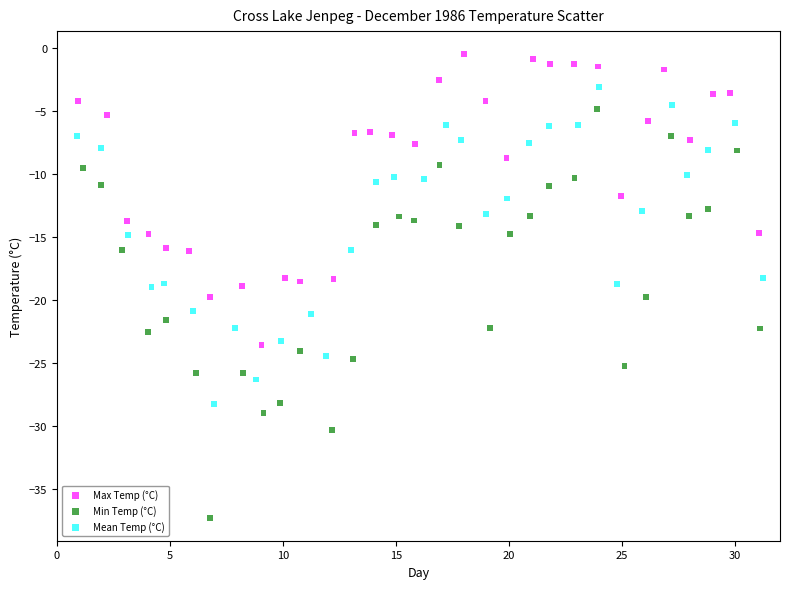

Which series contains the lowest Y value?

Min Temp (°C)